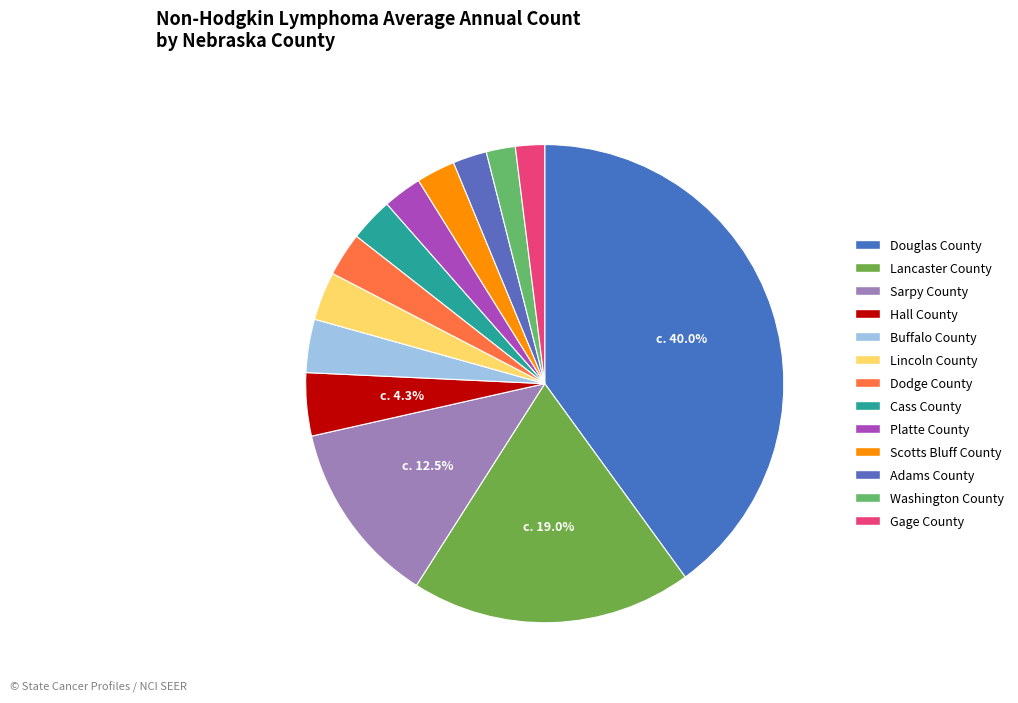

To the nearest percent, what is the combined percentage of Douglas County and Washington County?

42%